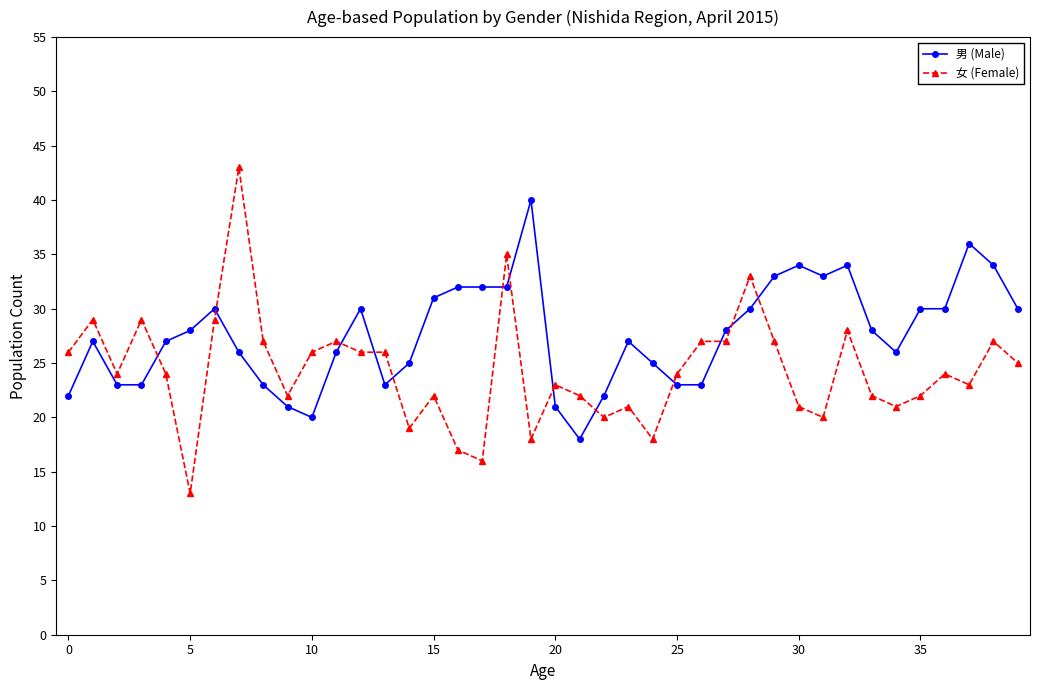

After their last crossing, which series has the higher values: 女 (Female) or 男 (Male)?

男 (Male)